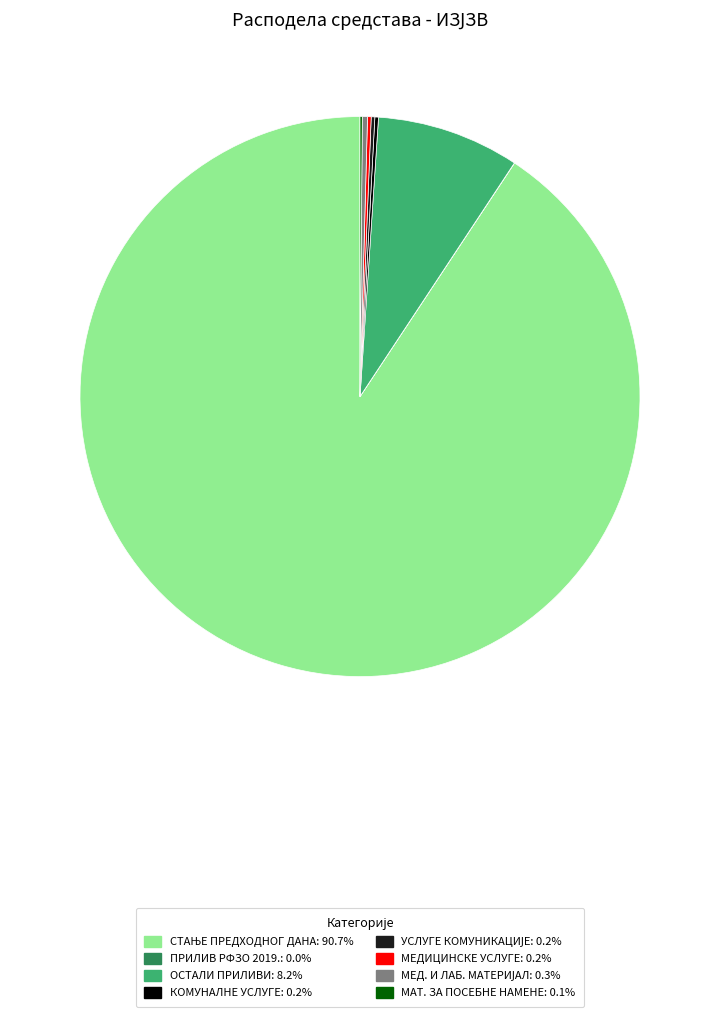

Is there any slice that represents more than half of the pie?

Yes